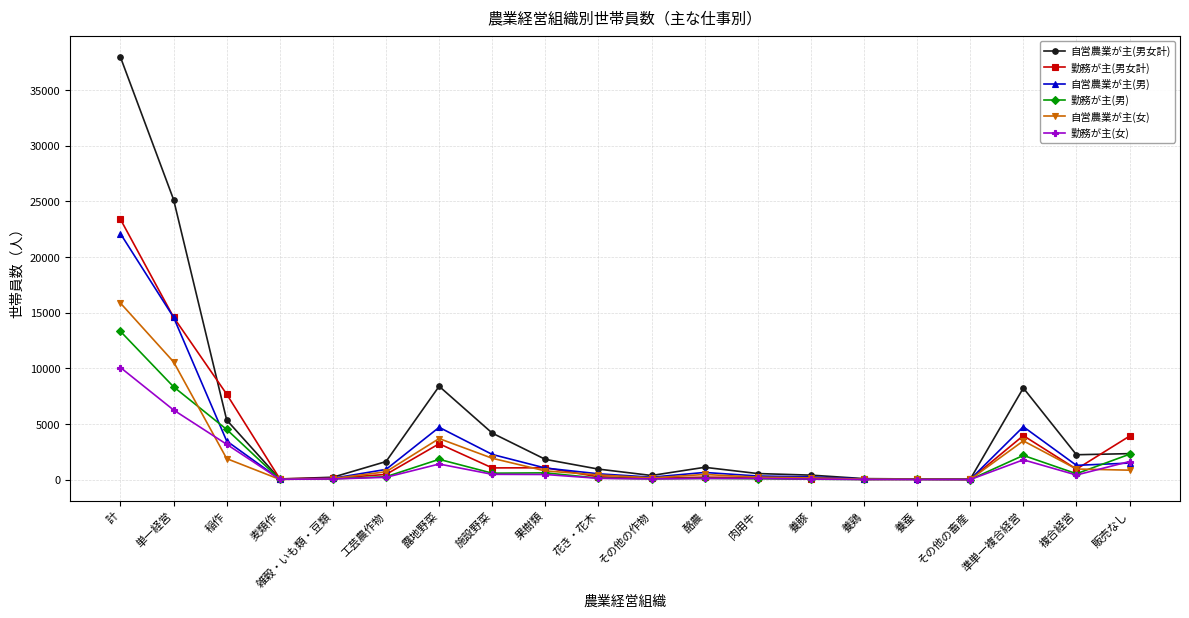

At which category is the sum across all series the highest?

計